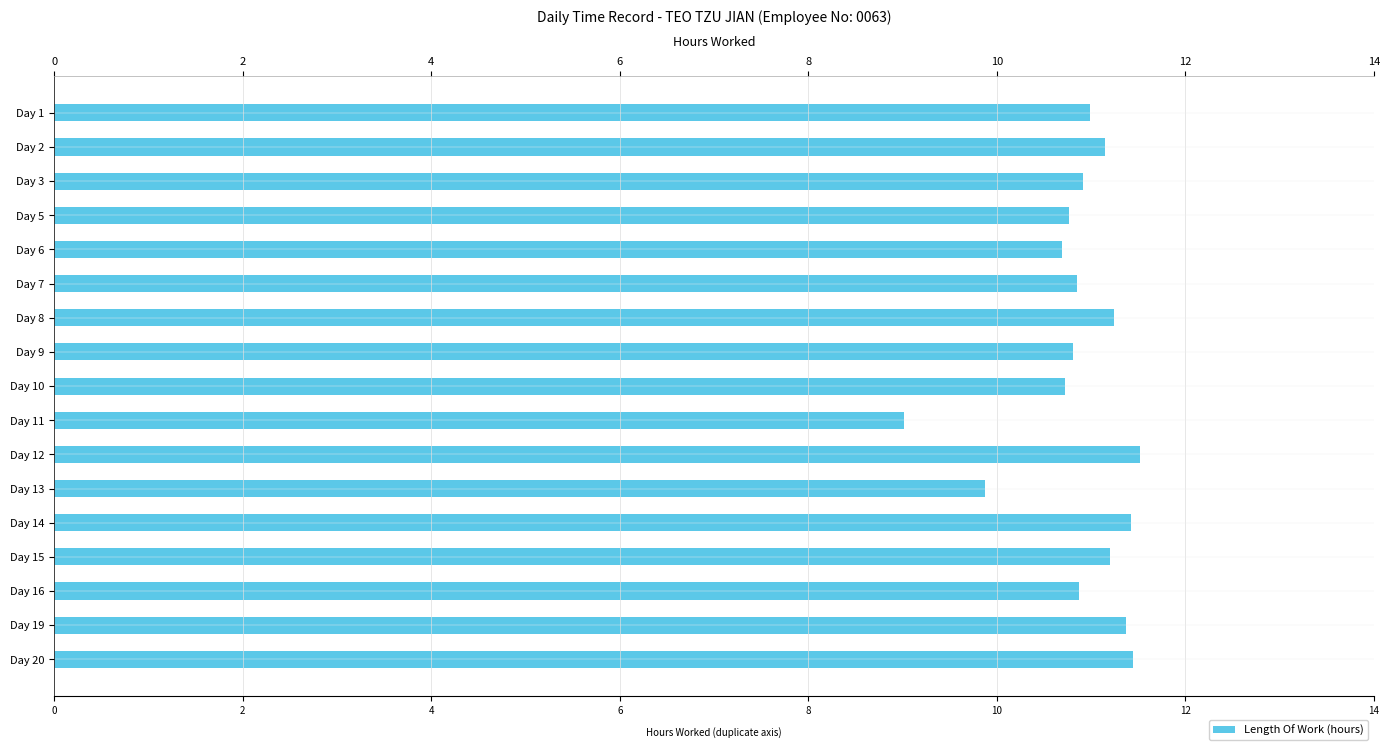

Approximately how many times larger is the value at Day 12 compared to Day 9?

1.1